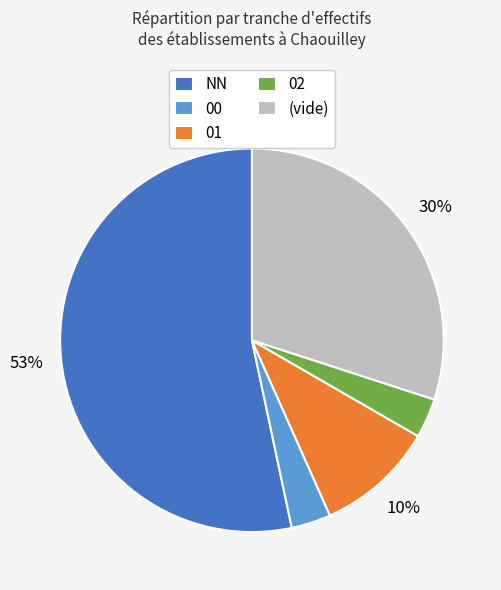

Approximately how many times larger is the value at 01 compared to (vide)?

0.3